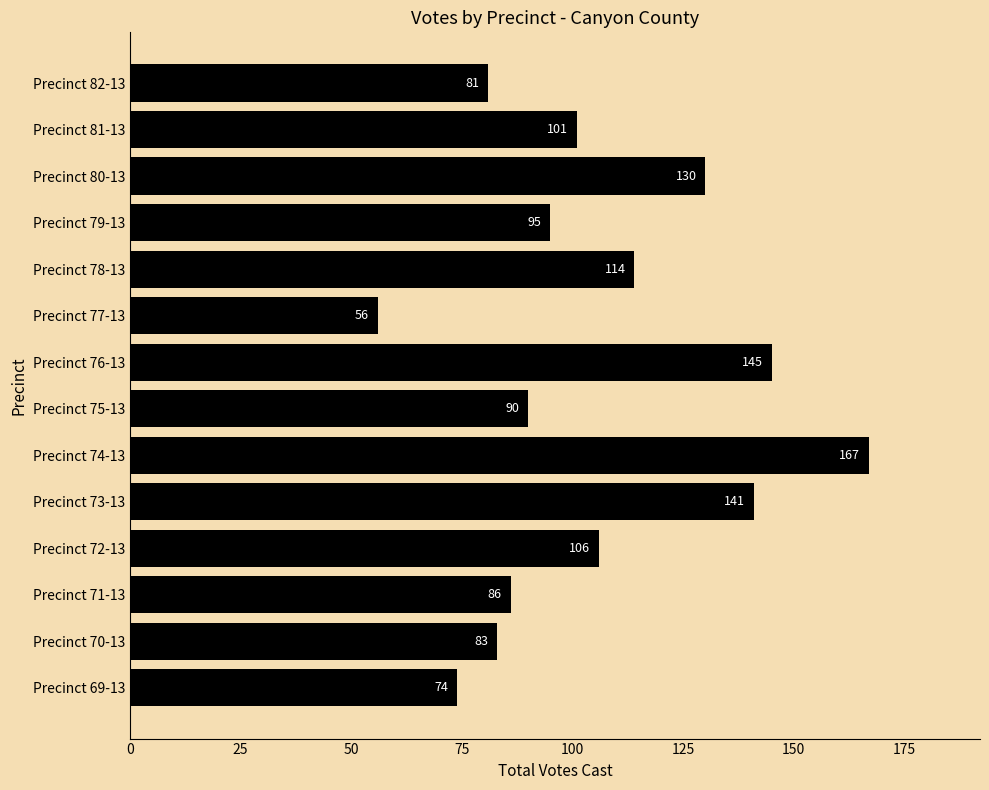

Which label corresponds to the smallest value in the chart?

Precinct 77-13